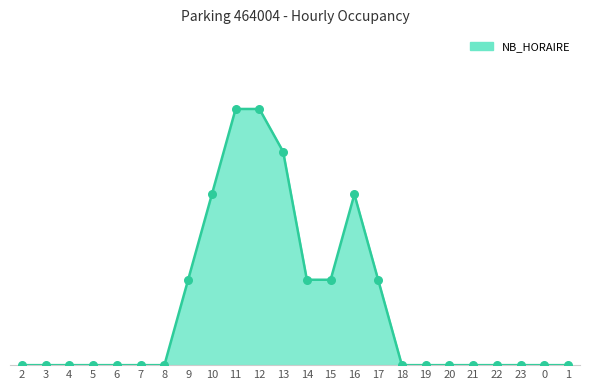

Between 0 and 13, which is larger?

13